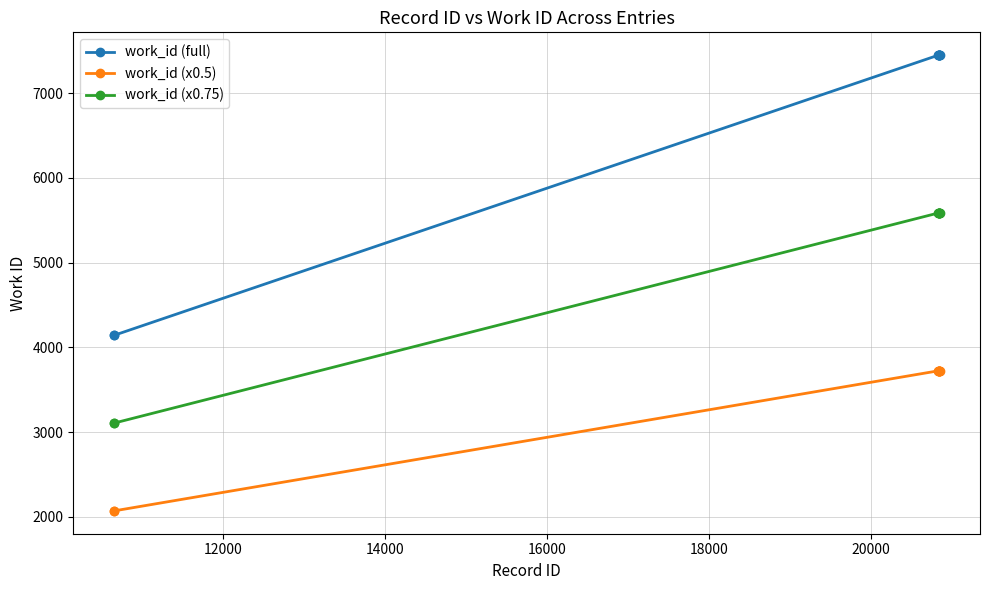

Which series has the largest range (max minus min)?

work_id (full)